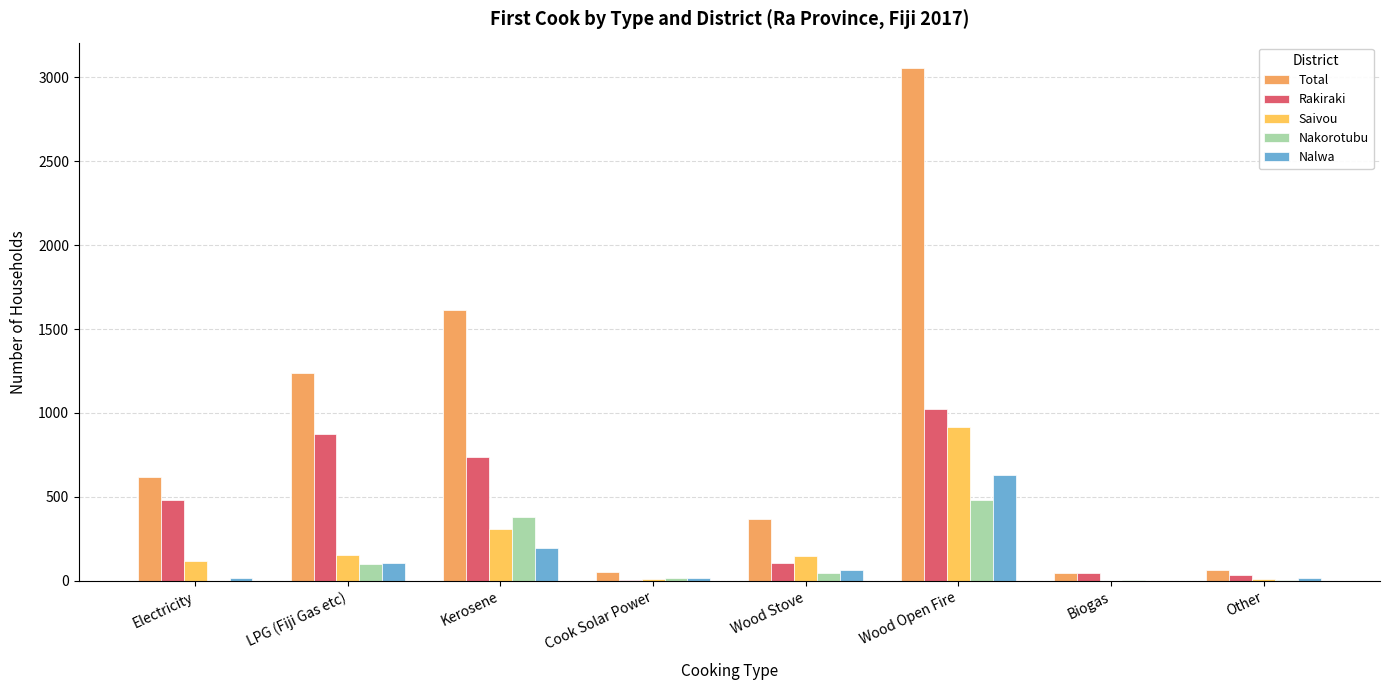

Is it true that Saivou equals 9 at Cook Solar Power?

True